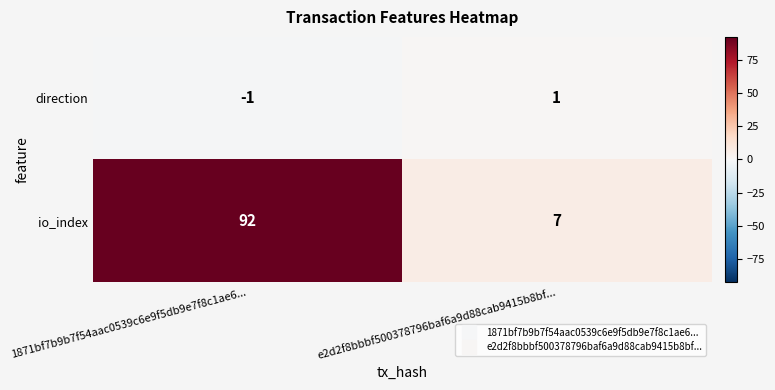

Rank the categories by io_index value from highest to lowest.

1871bf7b9b7f54aac0539c6e9f5db9e7f8c1ae6..., e2d2f8bbbf500378796baf6a9d88cab9415b8bf...